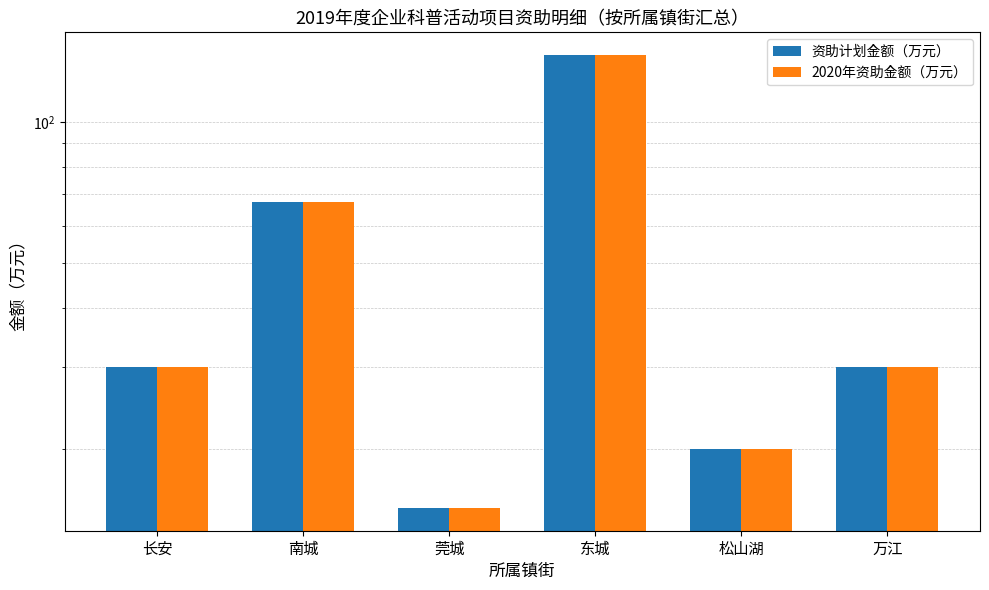

What is the value of the 资助计划金额（万元） bar at the 1st from the left?

30.0